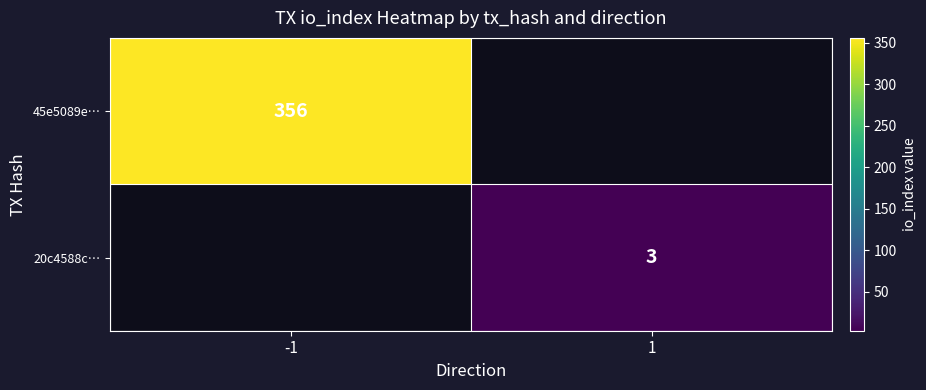

The value of 45e5089e… at -1 is 508.8. True or false?

False